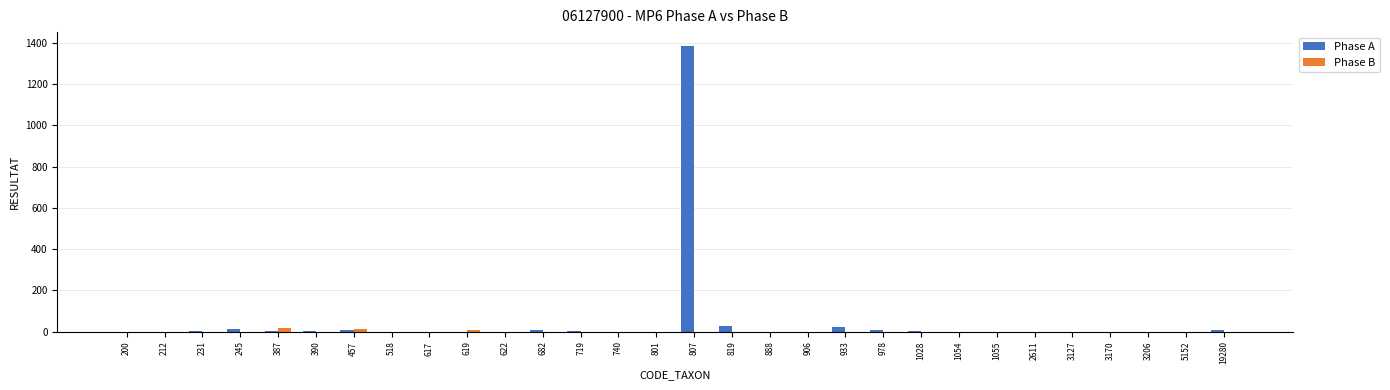

How many distinct data groups are displayed?

2